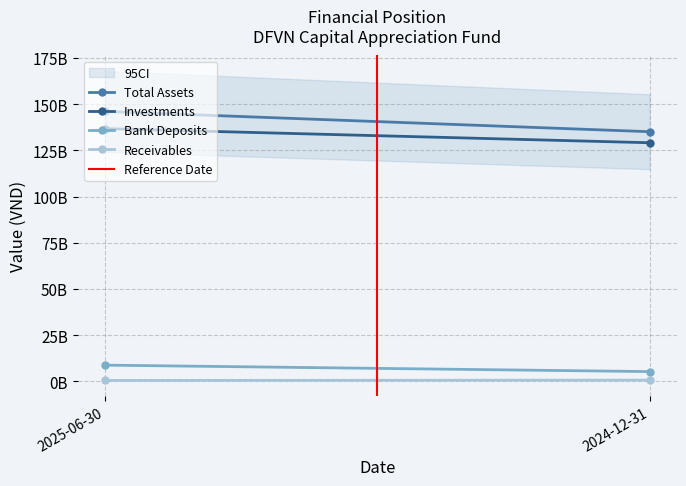

The Investments series shows 91982857275 at 2025-06-30. True or false?

False